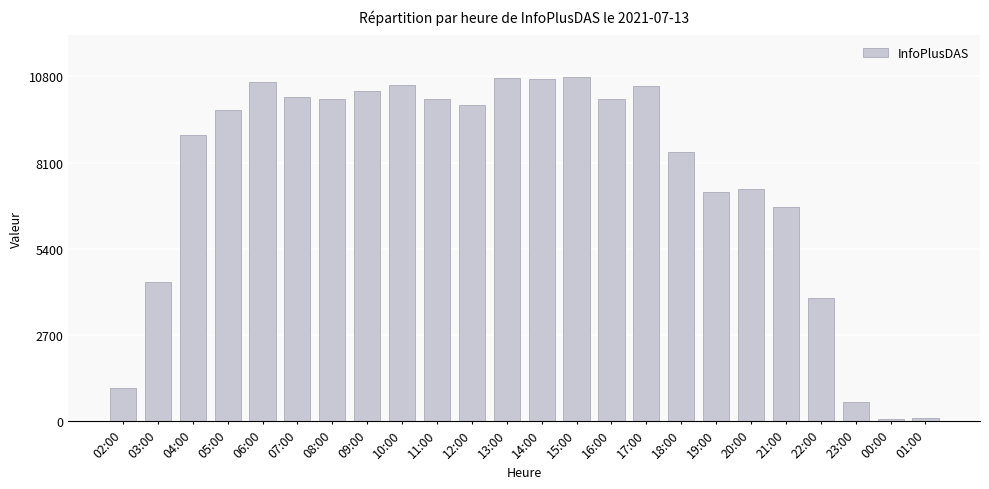

What is the greatest value displayed?

10791